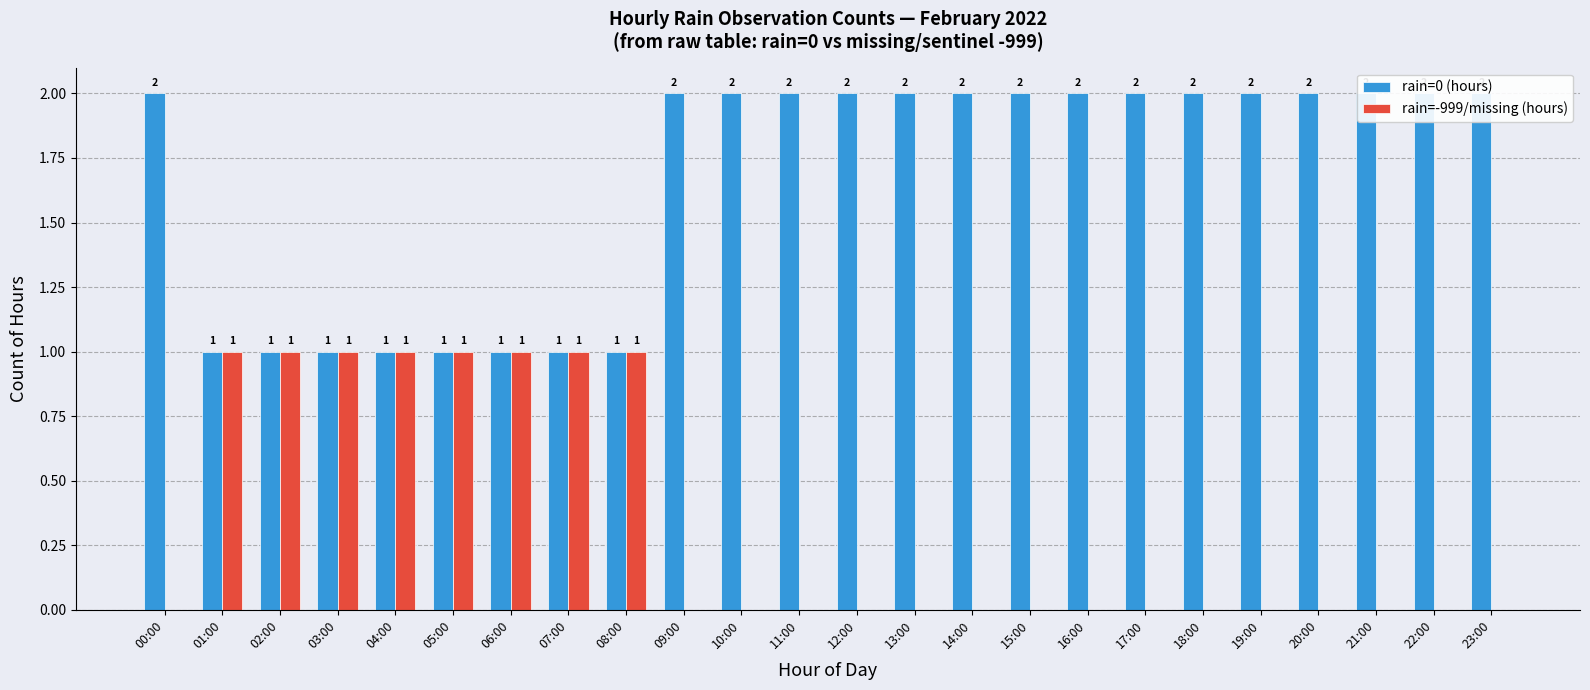

Which category has the highest value in the rain=0 (hours) series?

00:00